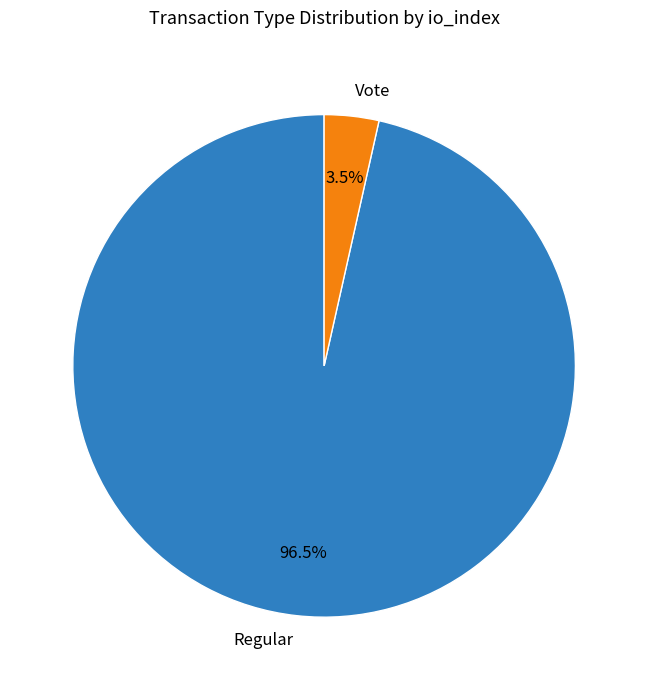

Which category has the smallest portion of the pie?

Vote